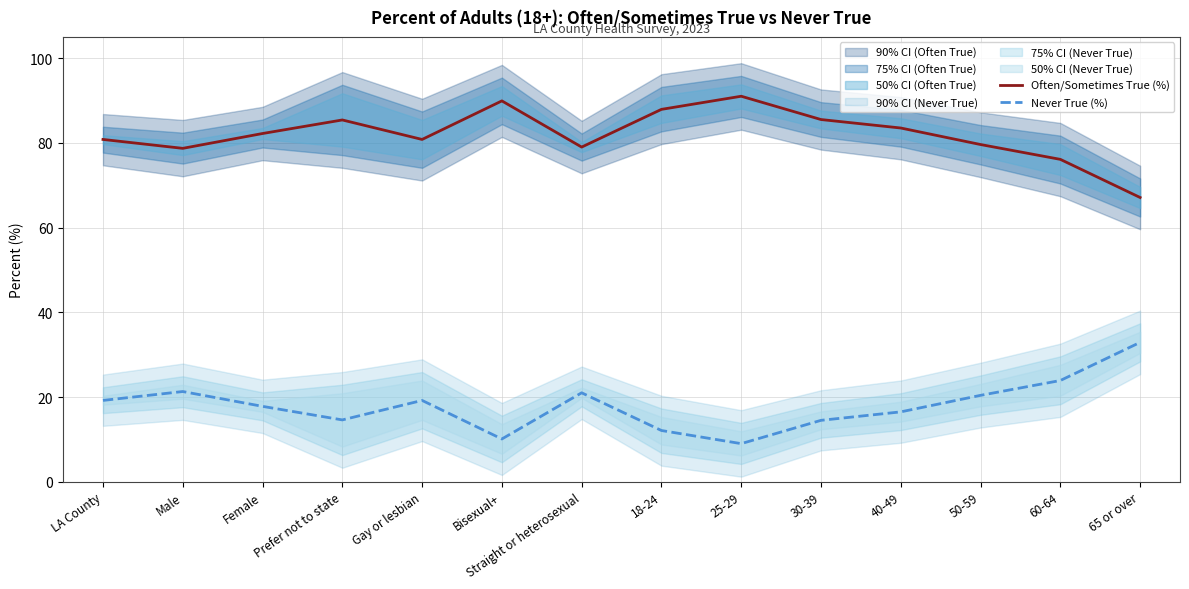

At which label is Never True (%) closest to 20?

50-59